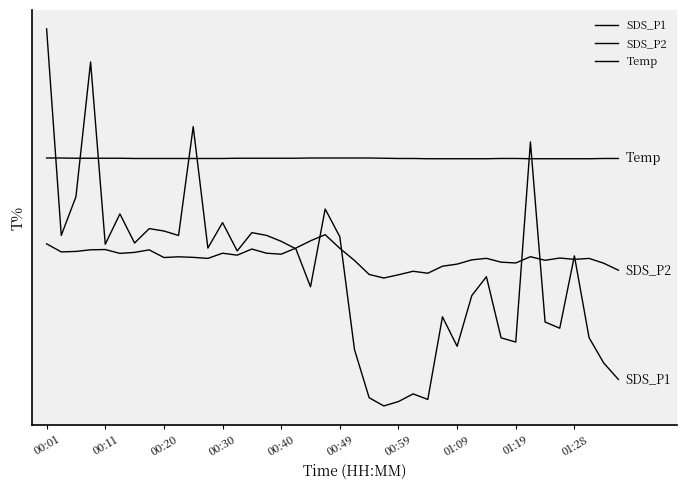

Does the chart have visible grid lines?

No